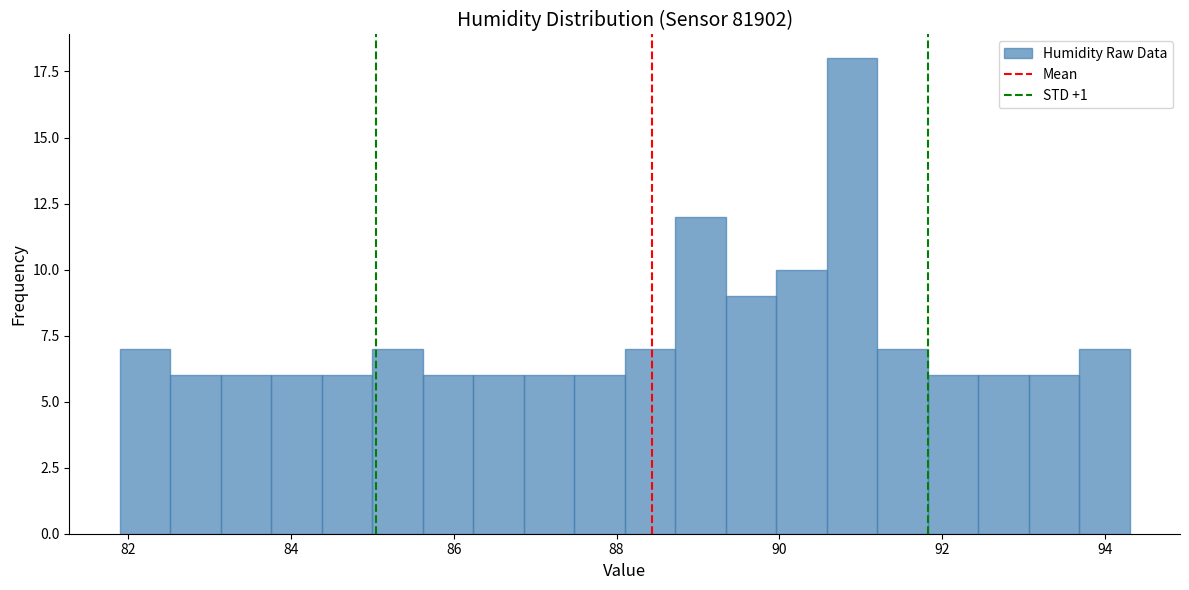

Around what value on the x-axis is the tallest bar? Give the approximate position of its centre, as read against the axis.

90.8